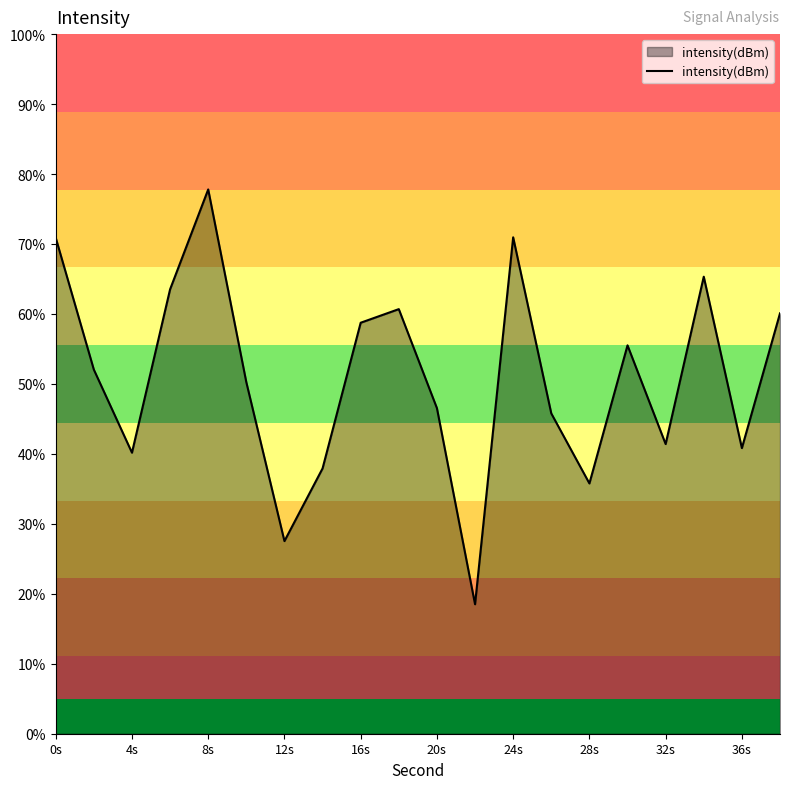

Does the chart have visible grid lines?

No